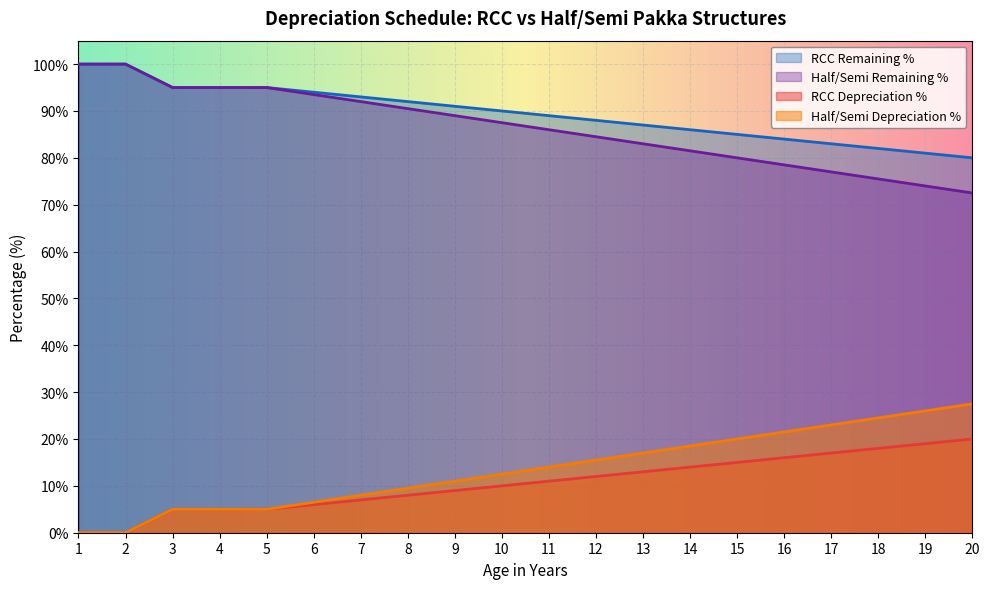

Is the value of Half/Semi Depreciation % at 15 greater than the value of Half/Semi Remaining % at 16?

No